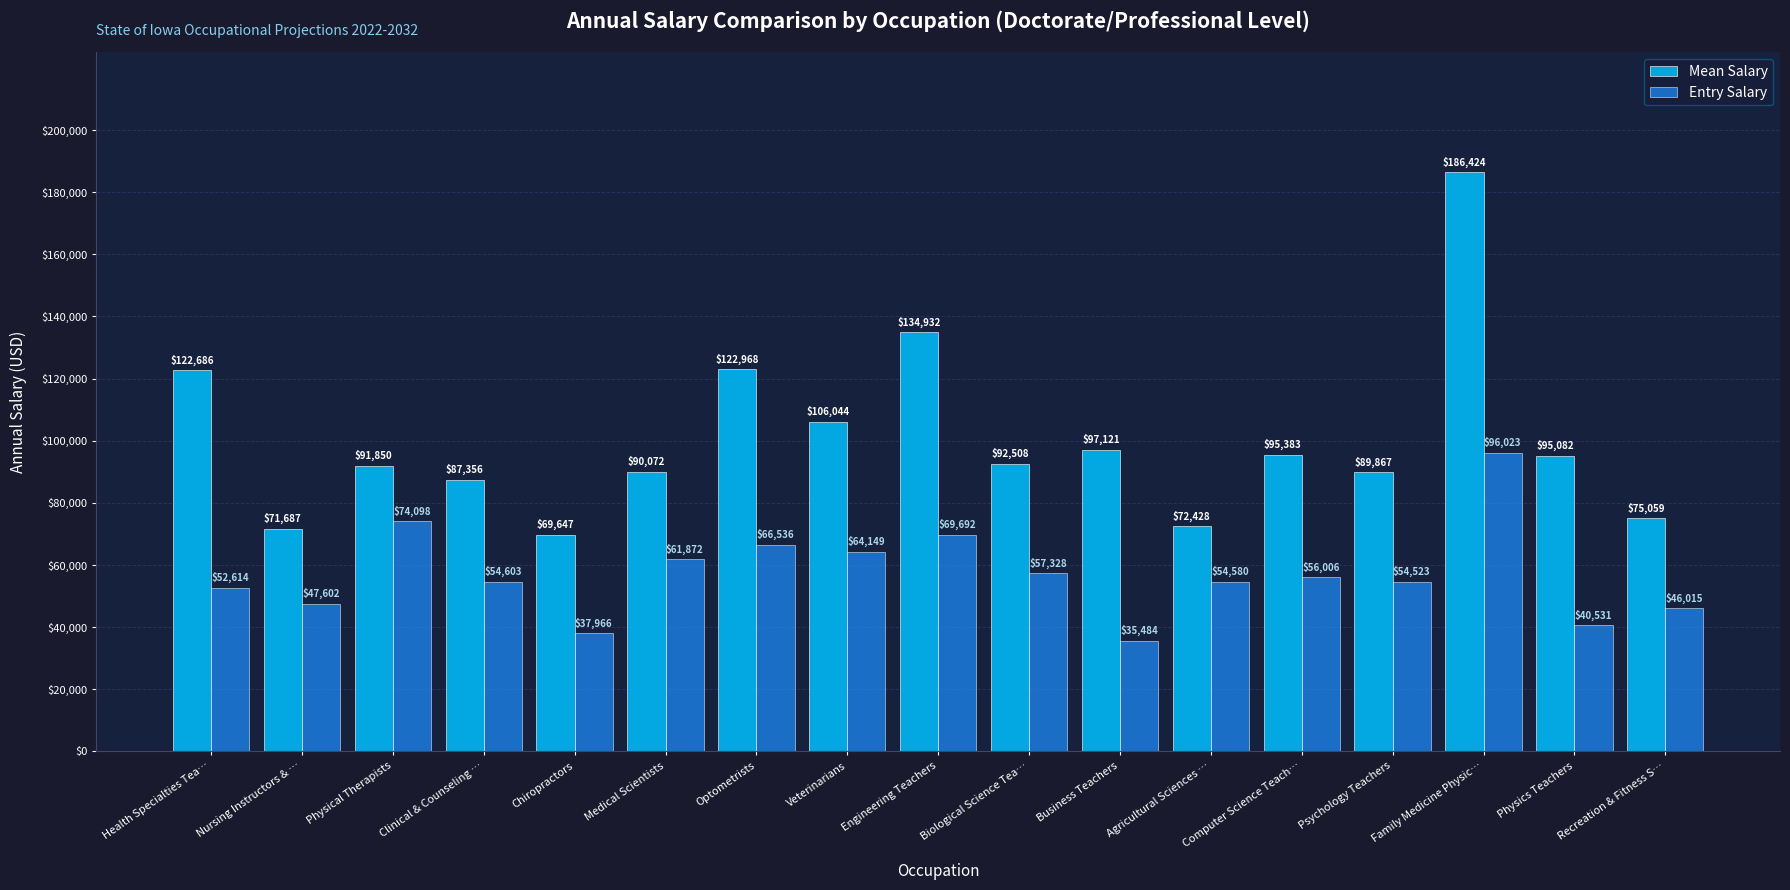

What are all the series names shown in the legend?

Mean Salary, Entry Salary